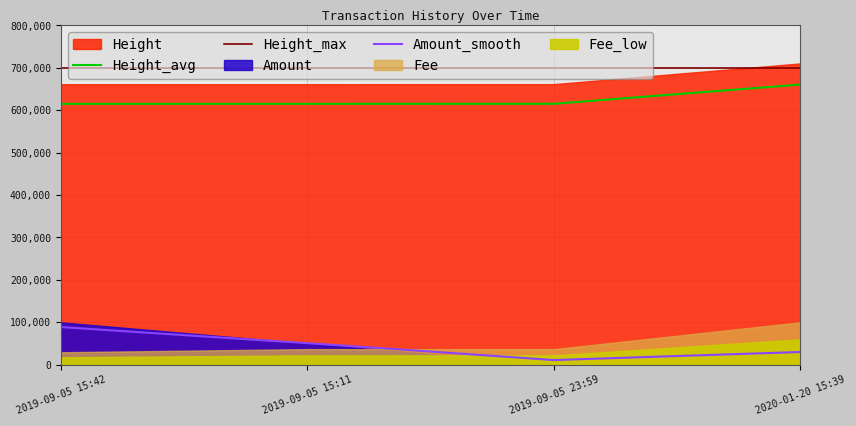

True or false: Amount_smooth and Height_avg cross at least once.

False